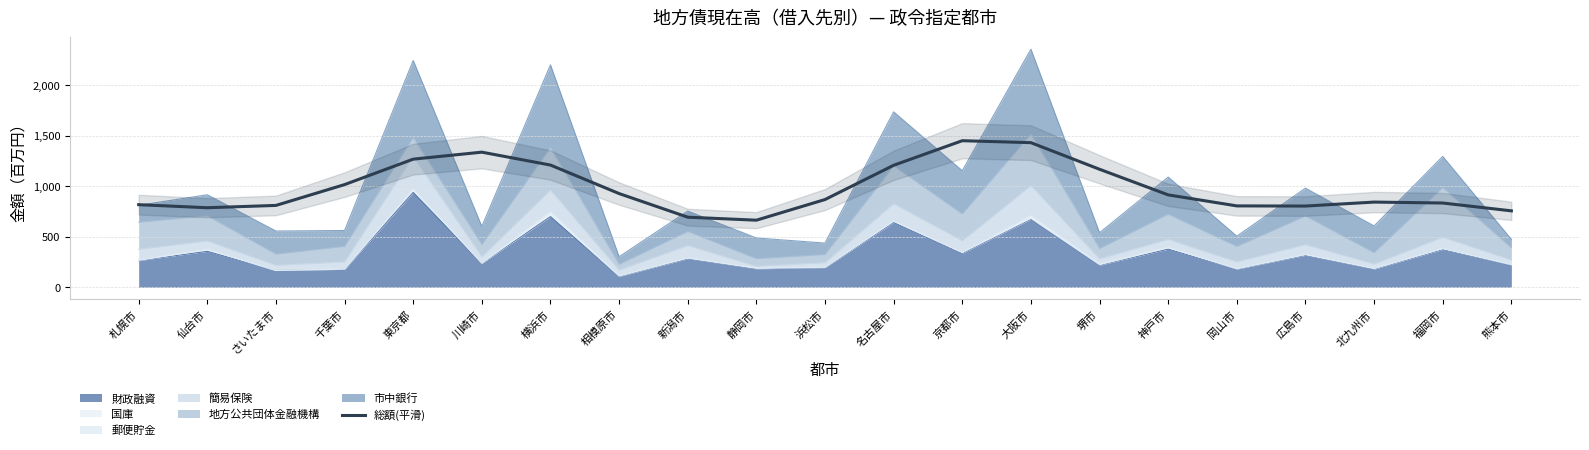

What is the average value?

981.1